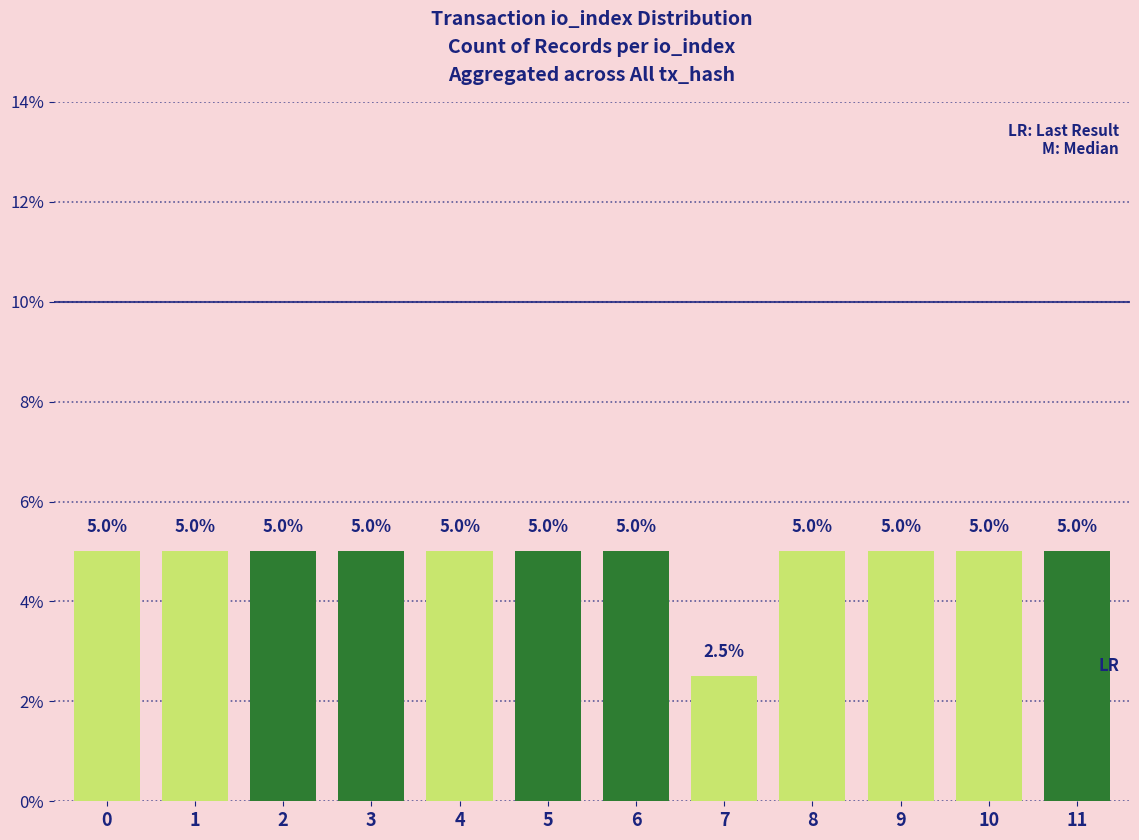

How many bars are there in total?

12